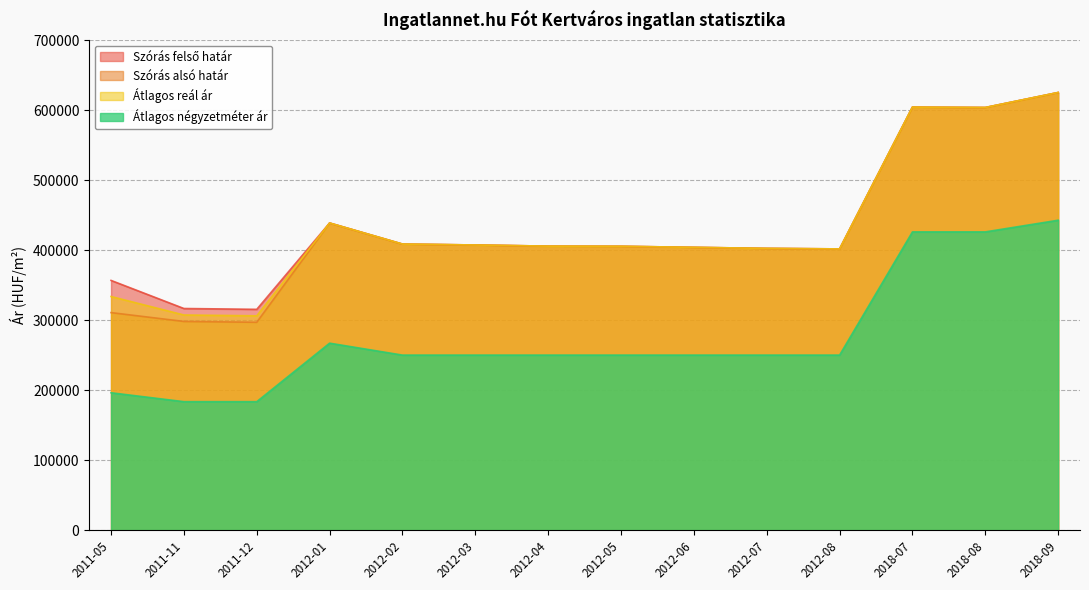

What is the difference between the maximum and minimum values in the Átlagos reál ár series?

319067